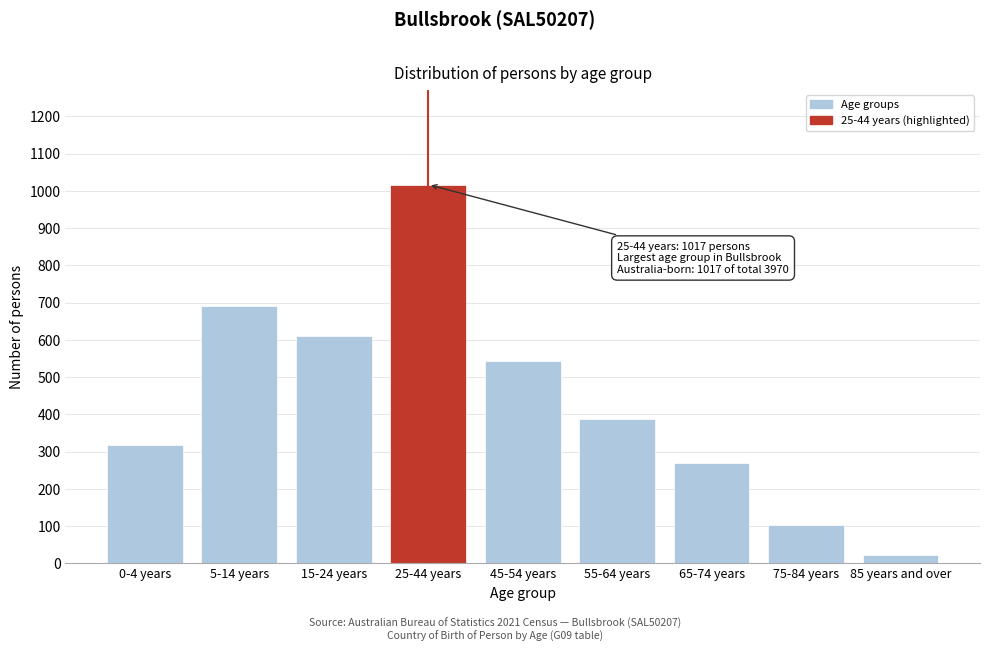

Reading right to left, list all the values displayed in this chart.

85 years and over=24	75-84 years=102	65-74 years=269	55-64 years=389	45-54 years=543	25-44 years=1017	15-24 years=611	5-14 years=691	0-4 years=317